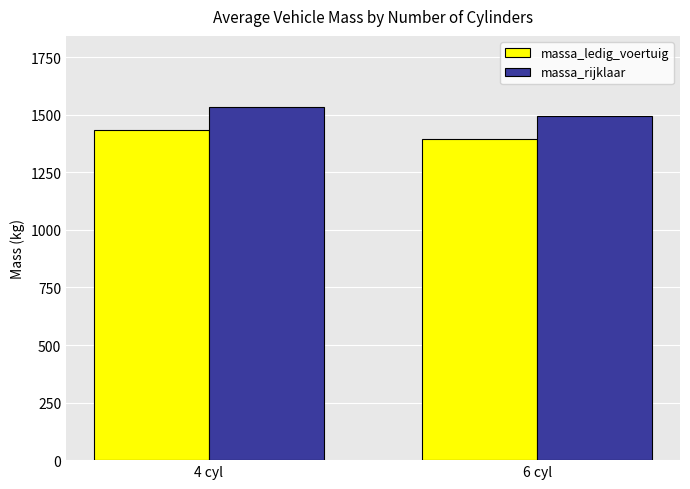

Are the bars grouped side by side (vs. stacked)?

Yes